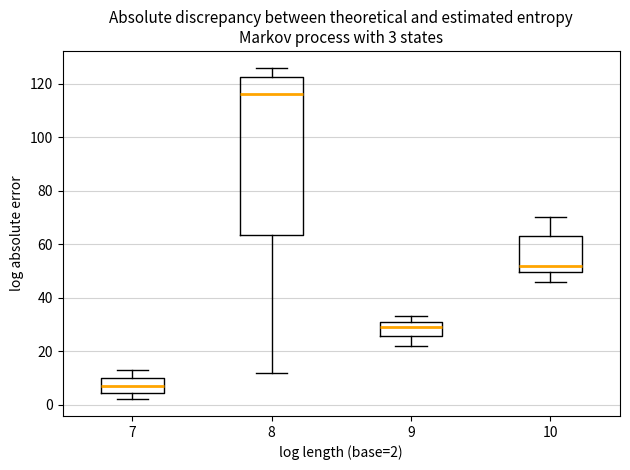

Comparing the boxes themselves (not the whiskers), which one is the tallest?

8